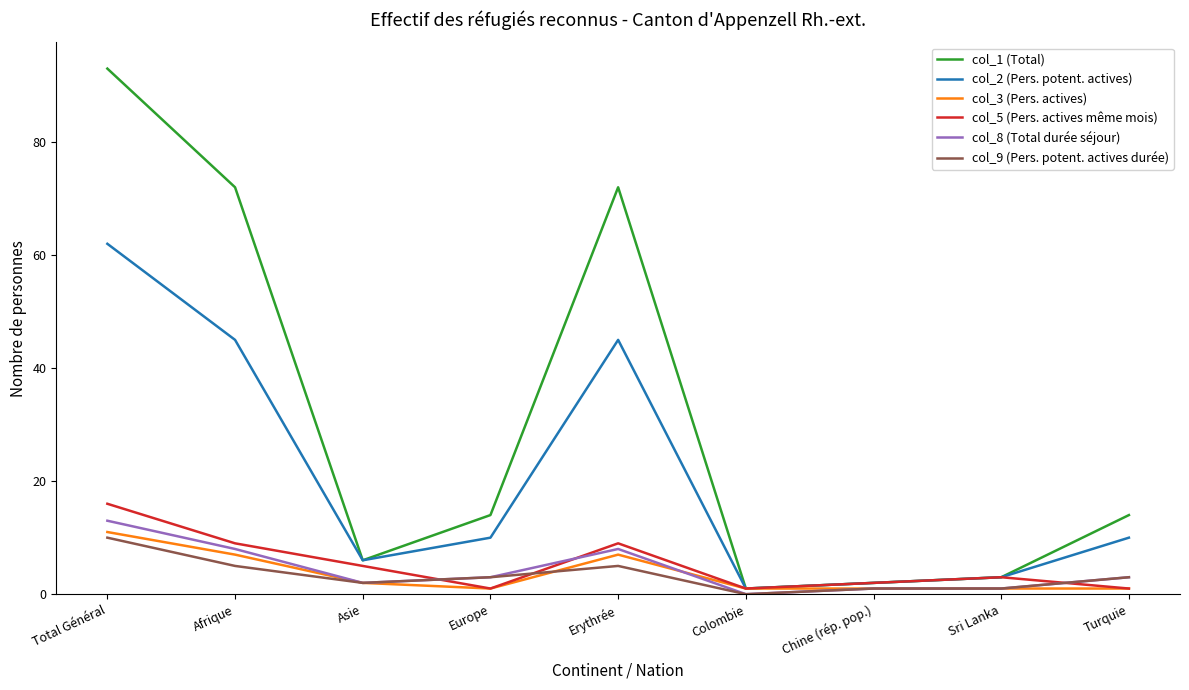

Which series has the largest range (max minus min)?

col_1 (Total)